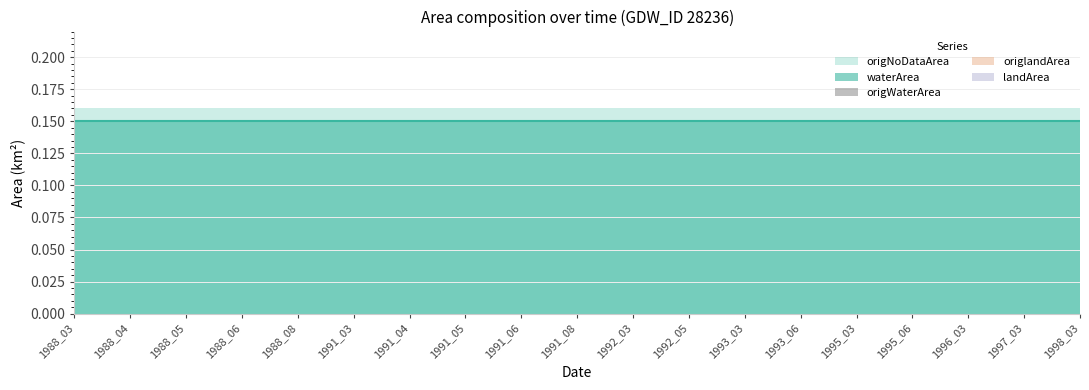

What is the average value of the origNoDataArea series?

0.2